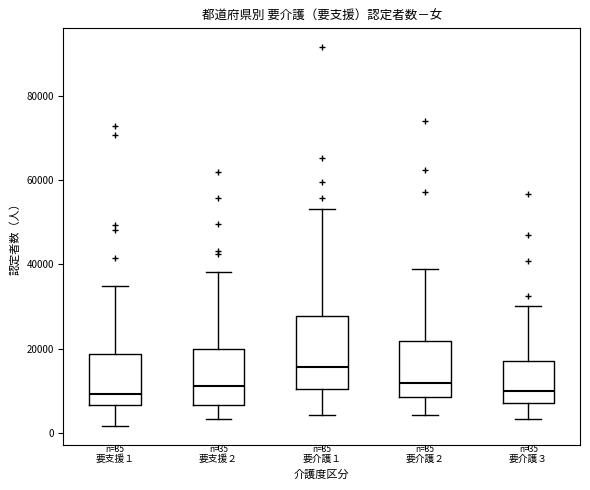

Comparing the boxes themselves (not the whiskers), which one is the tallest?

要介護１